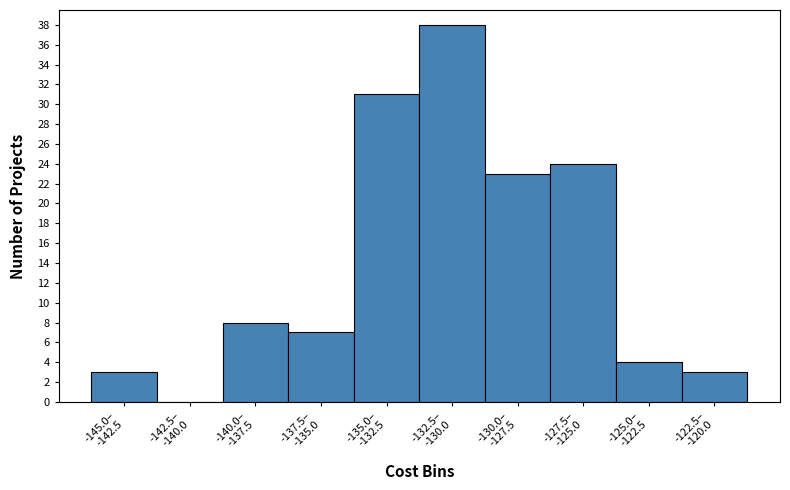

What is the sum of all values?

141